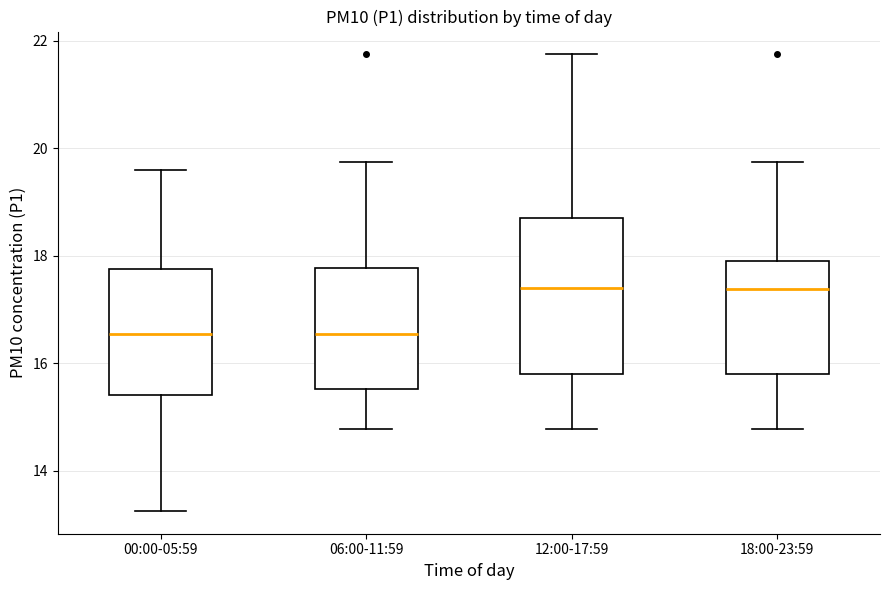

Reading left to right, read every box against the y-axis: the position of its median line, the range the box covers, and the ends of its whiskers. The values are not printed on the chart, so give them approximately, as read against the axis.

00:00-05:59: median 16.6, box 15.4 to 17.8, whiskers 13.2 to 19.6
06:00-11:59: median 16.6, box 15.6 to 17.8, whiskers 14.8 to 19.8
12:00-17:59: median 17.4, box 15.8 to 18.8, whiskers 14.8 to 21.8
18:00-23:59: median 17.4, box 15.8 to 18.0, whiskers 14.8 to 19.8